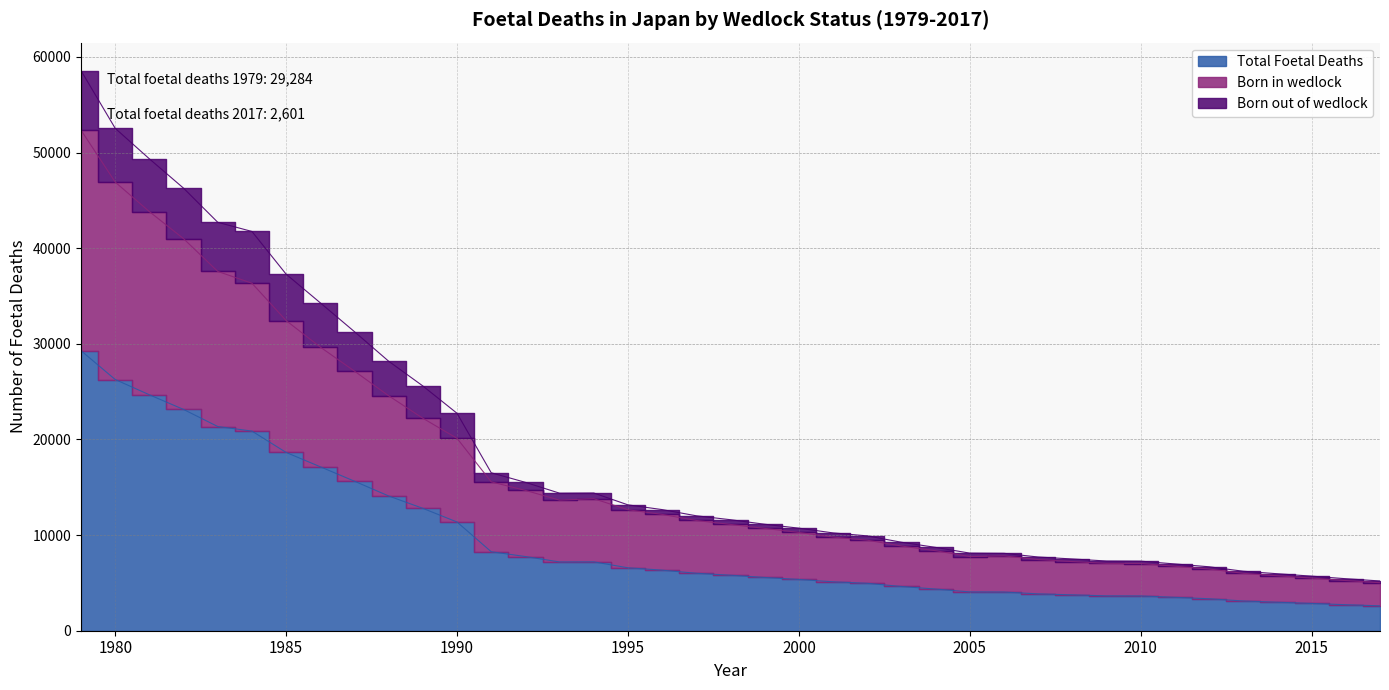

True or false: Total Foetal Deaths has more than 0 interior local peaks.

True